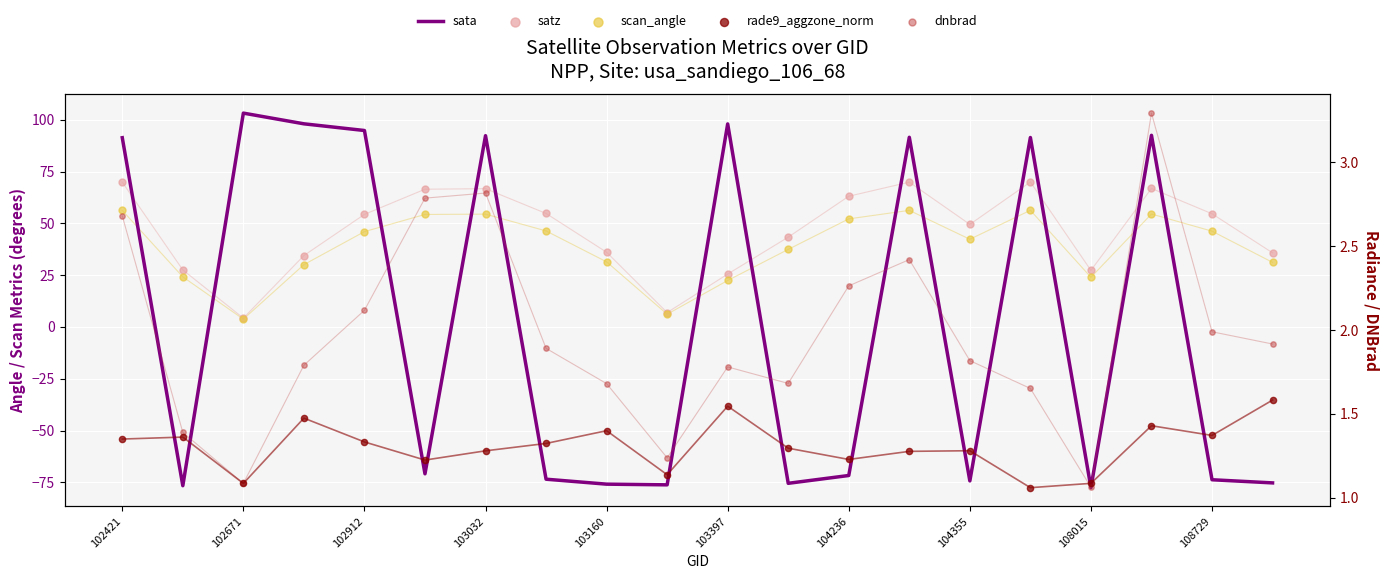

At how many categories does at least one series exceed -50?

20